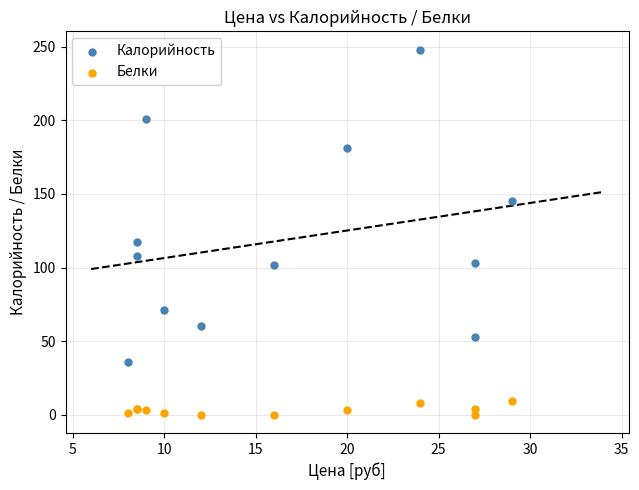

Which series contains the lowest Y value?

Белки